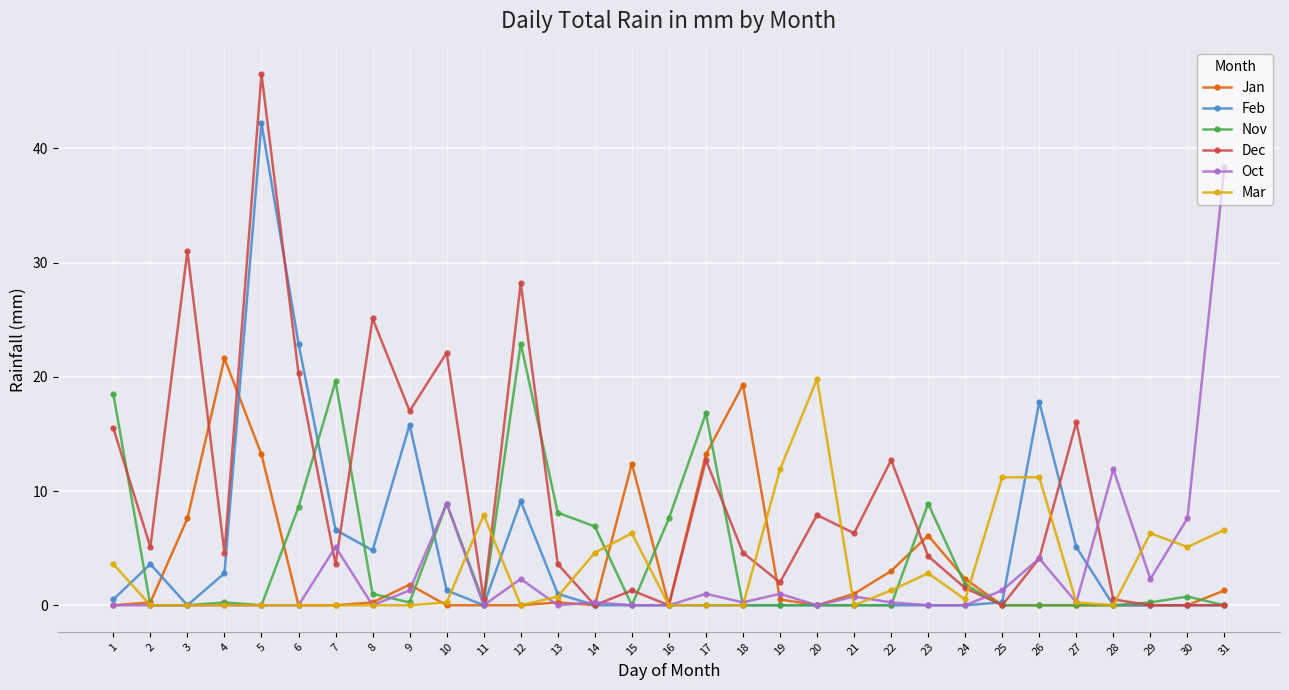

What are all the series names shown in the legend?

Jan, Feb, Nov, Dec, Oct, Mar